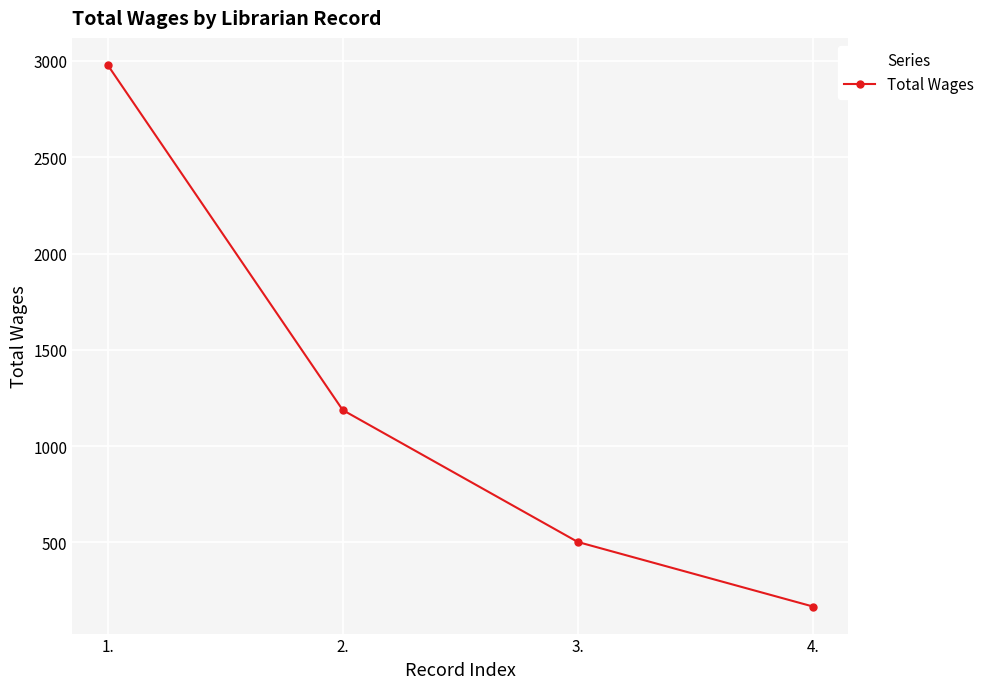

List the labels in order of value, smallest first.

4., 3., 2., 1.